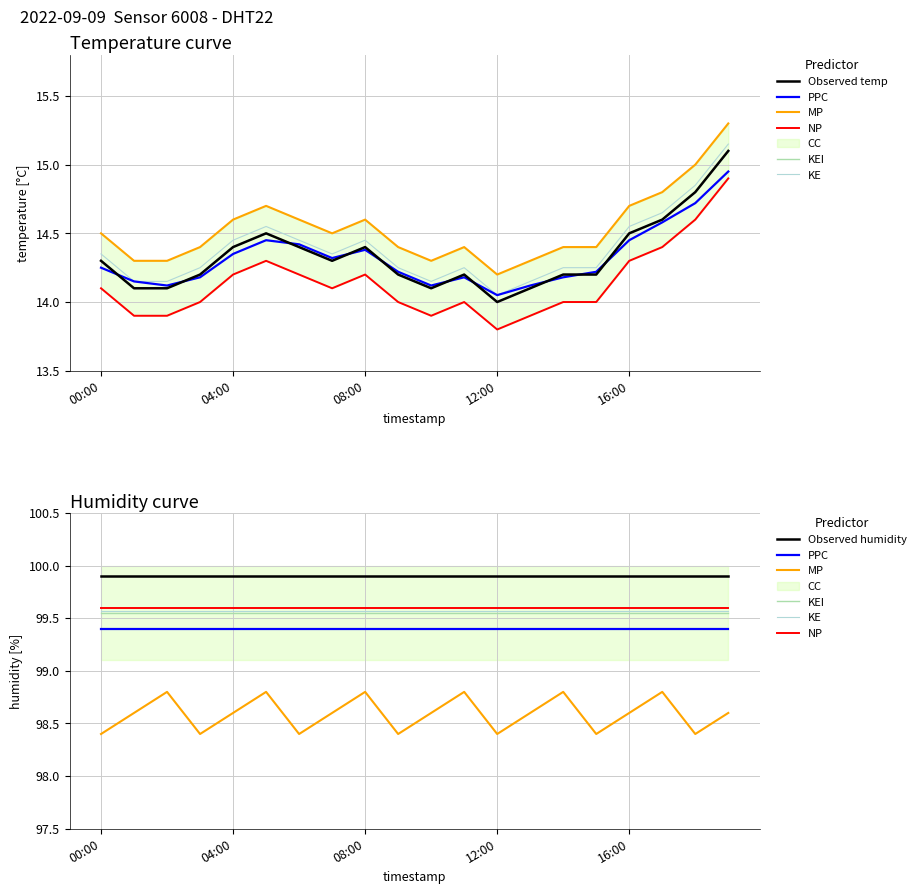

True or false: temp_upper and temperature intersect in this chart.

False